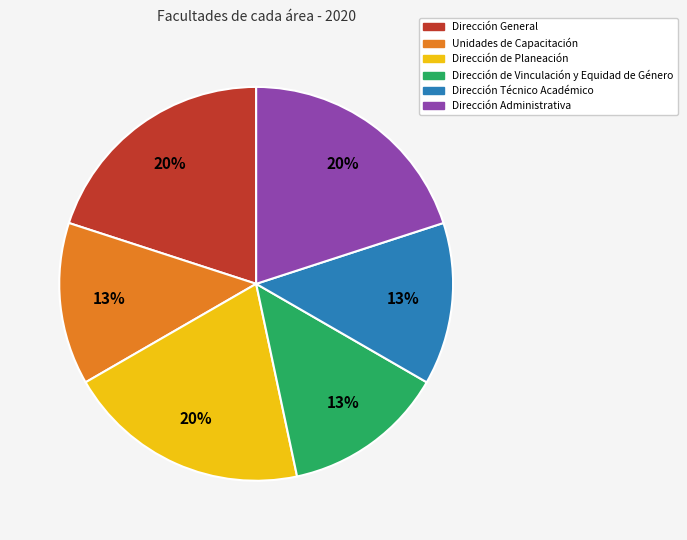

Which has a higher value, Dirección General or Dirección de Vinculación y Equidad de Género?

Dirección General